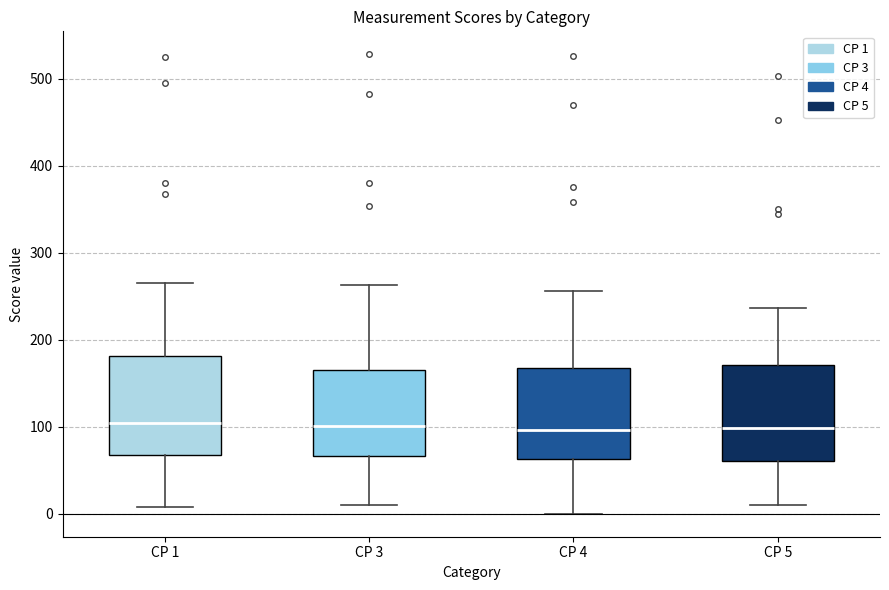

Reading left to right, read every box against the y-axis: the position of its median line, the range the box covers, and the ends of its whiskers. The values are not printed on the chart, so give them approximately, as read against the axis.

CP 1: median 100, box 70 to 180, whiskers 10 to 270
CP 3: median 100, box 70 to 170, whiskers 10 to 260
CP 4: median 100, box 60 to 170, whiskers 0 to 260
CP 5: median 100, box 60 to 170, whiskers 10 to 240